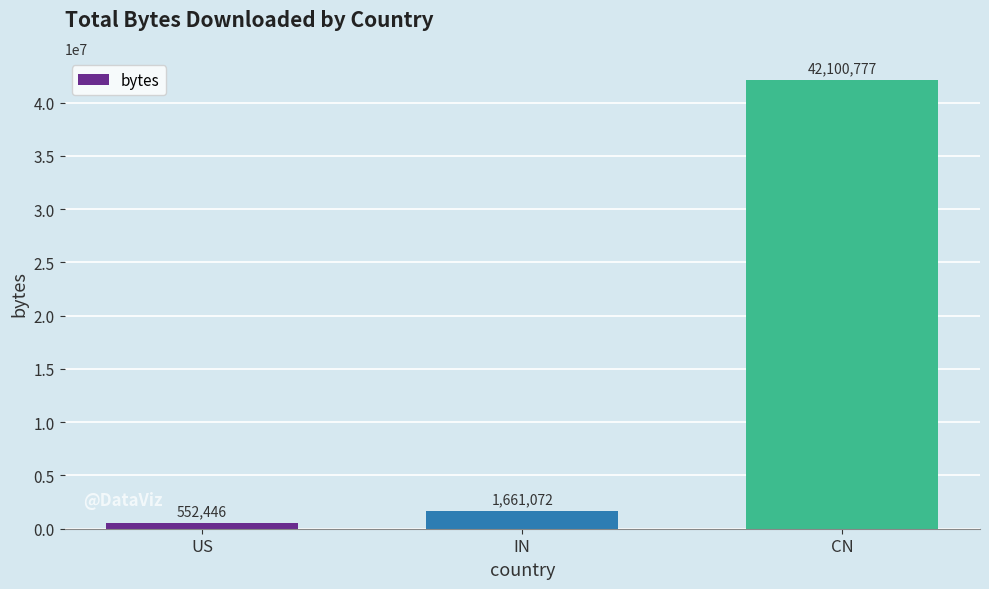

What is the change in value from US to IN?

+1108626